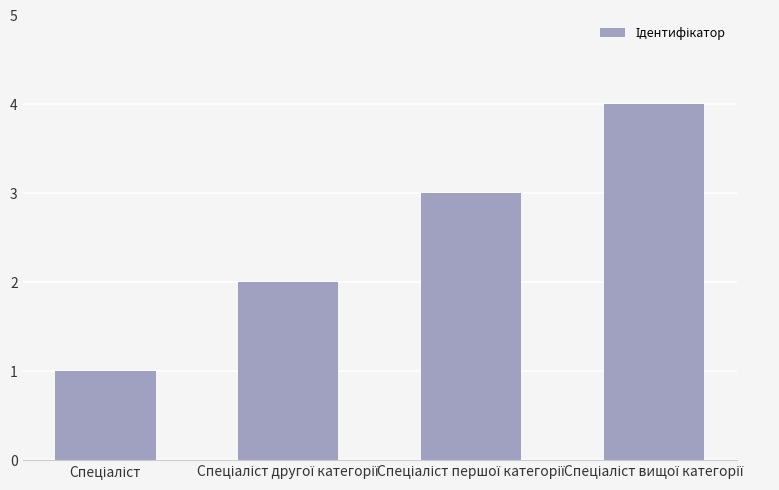

Reading left to right, transcribe all the data shown in this chart.

1	2	3	4